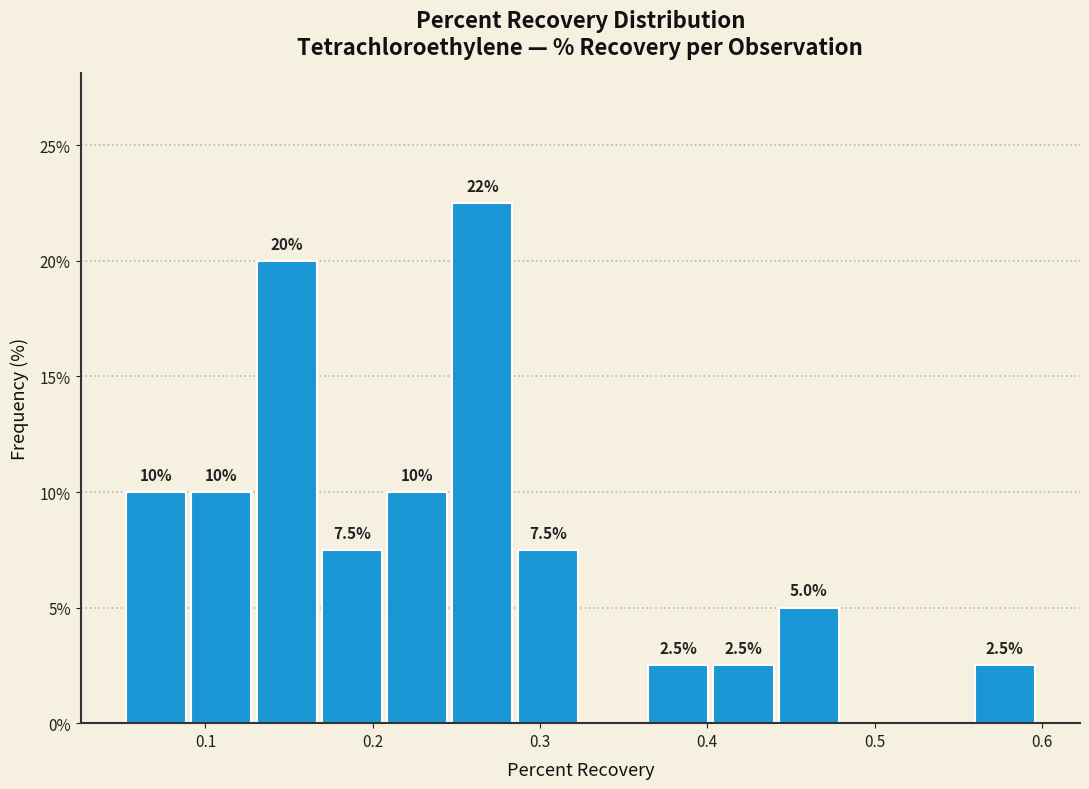

Read against the x-axis, roughly where is the centre of the tallest bar?

0.27